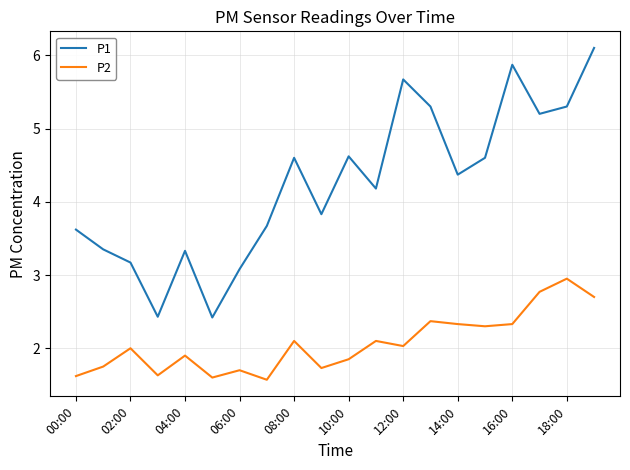

Rank the series by their maximum value, from highest to lowest.

P1, P2